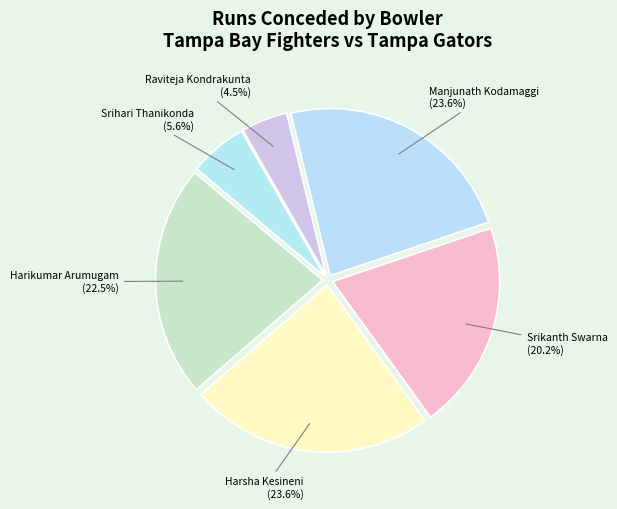

Which slice is the smallest?

Raviteja Kondrakunta